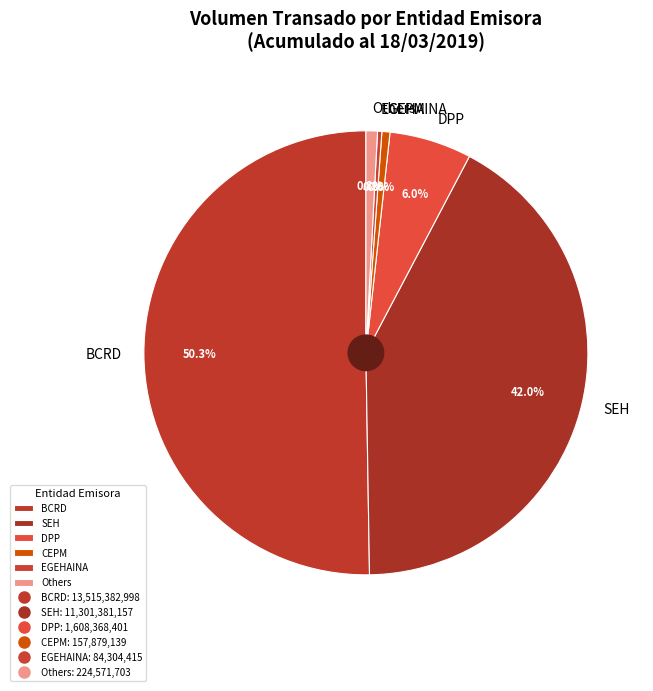

Between EGEHAINA and SEH, which is larger?

SEH